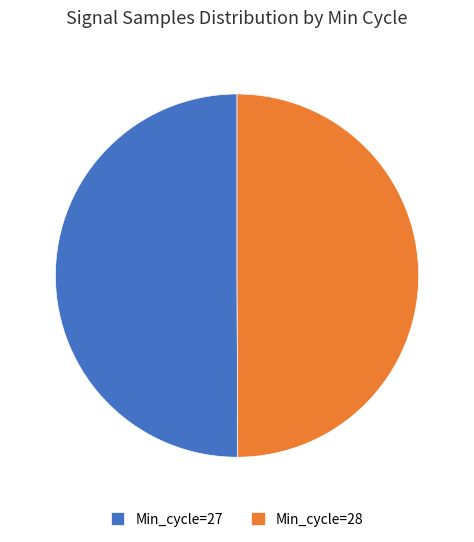

True or false: Min_cycle=27 accounts for 50% of the total.

True